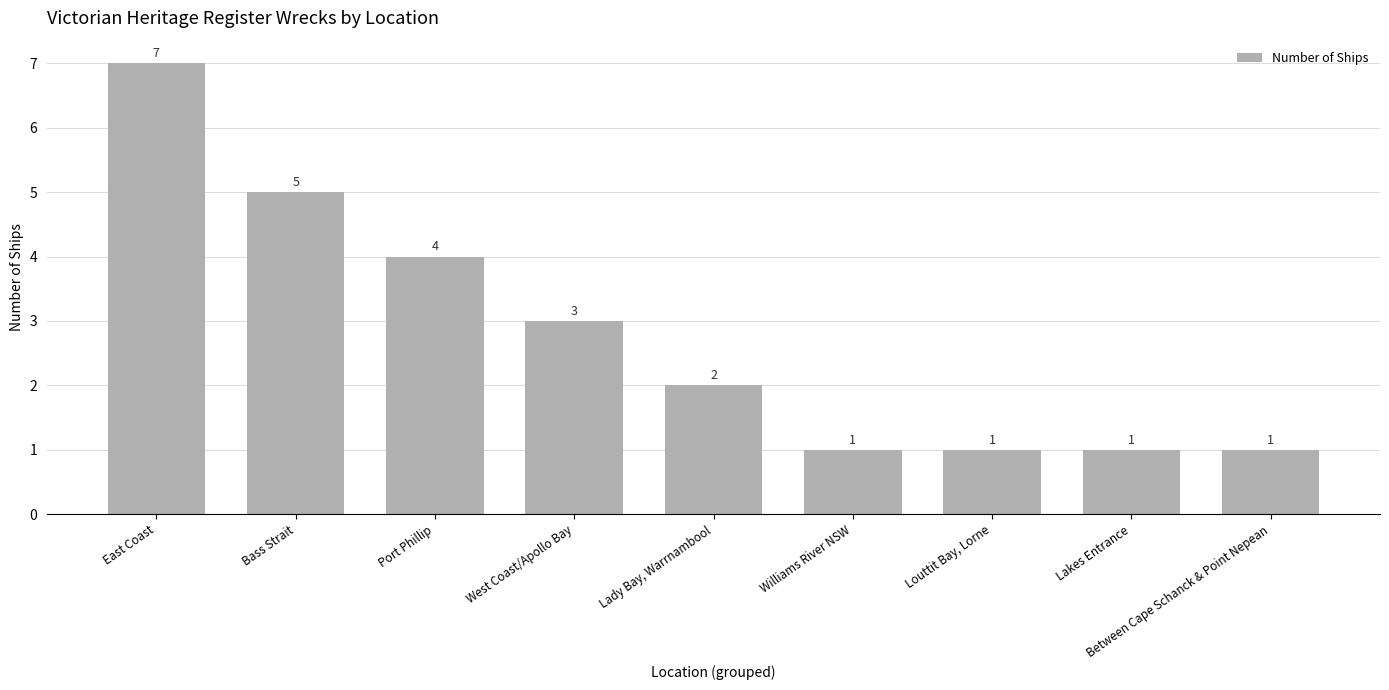

Which label corresponds to the largest value in the chart?

East Coast